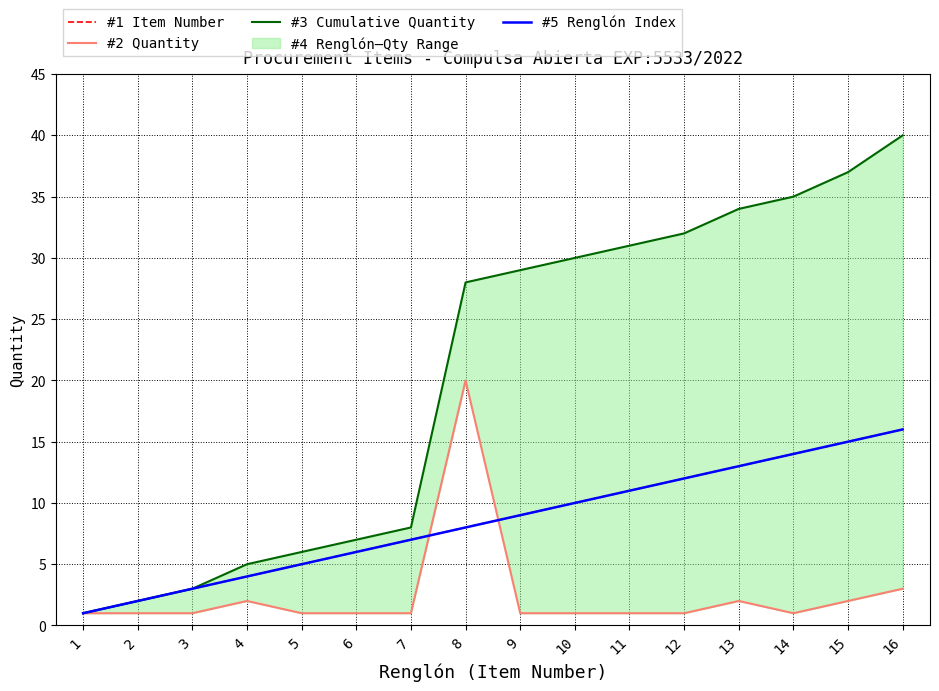

Which series has the largest range (max minus min)?

#3 Cumulative Quantity